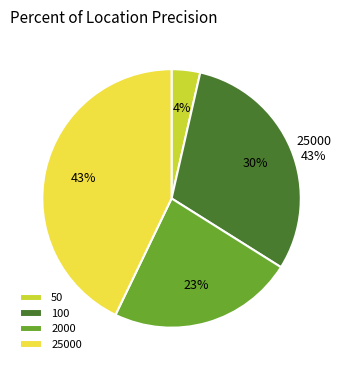

How many segments does this pie chart have?

4